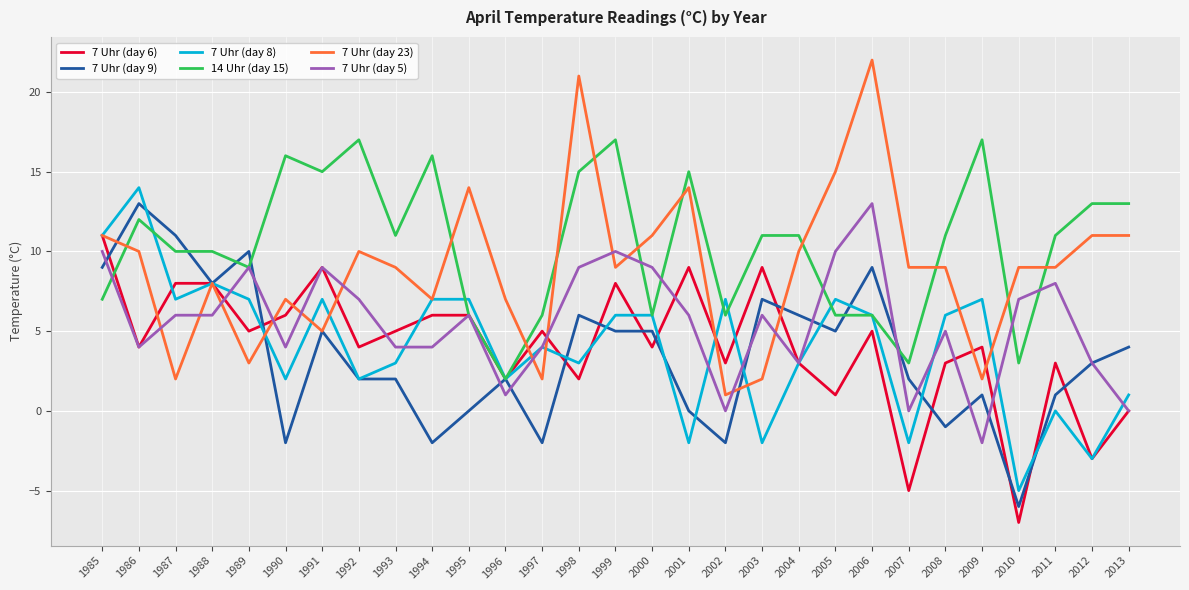

True or false: 14 Uhr (day 15) has more than 0 points higher than both neighbors.

True